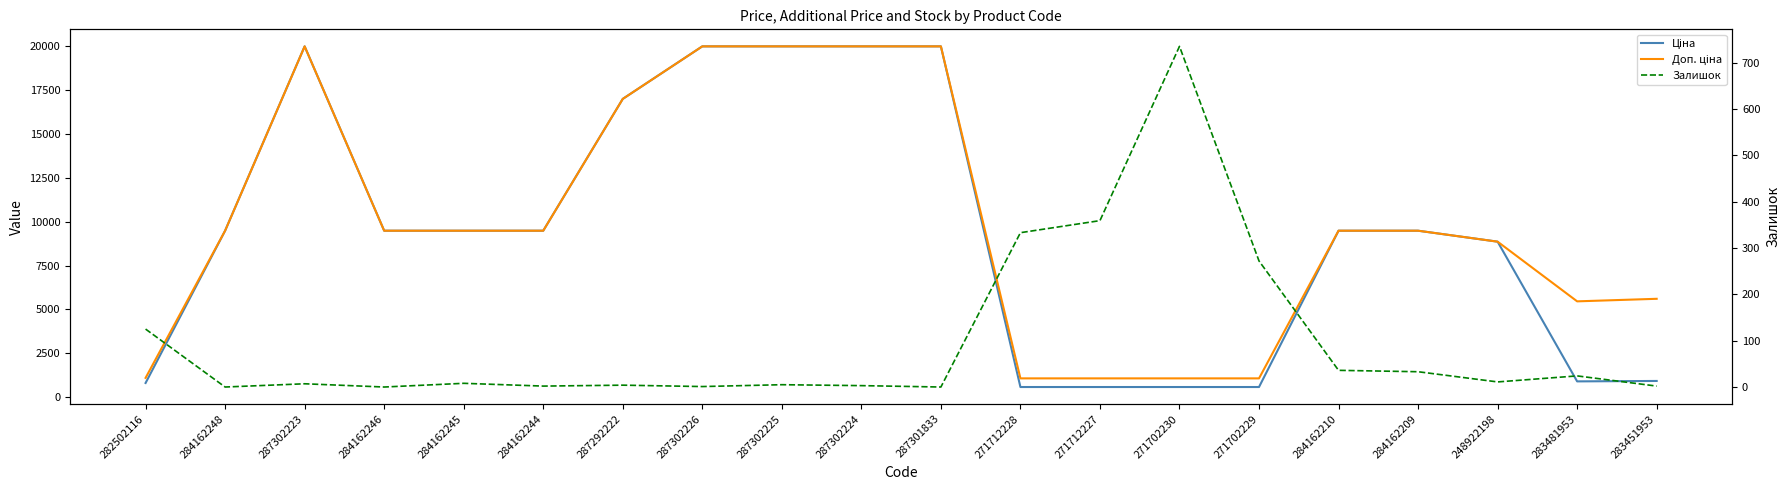

Where is the first local maximum for Доп. ціна?

287302223